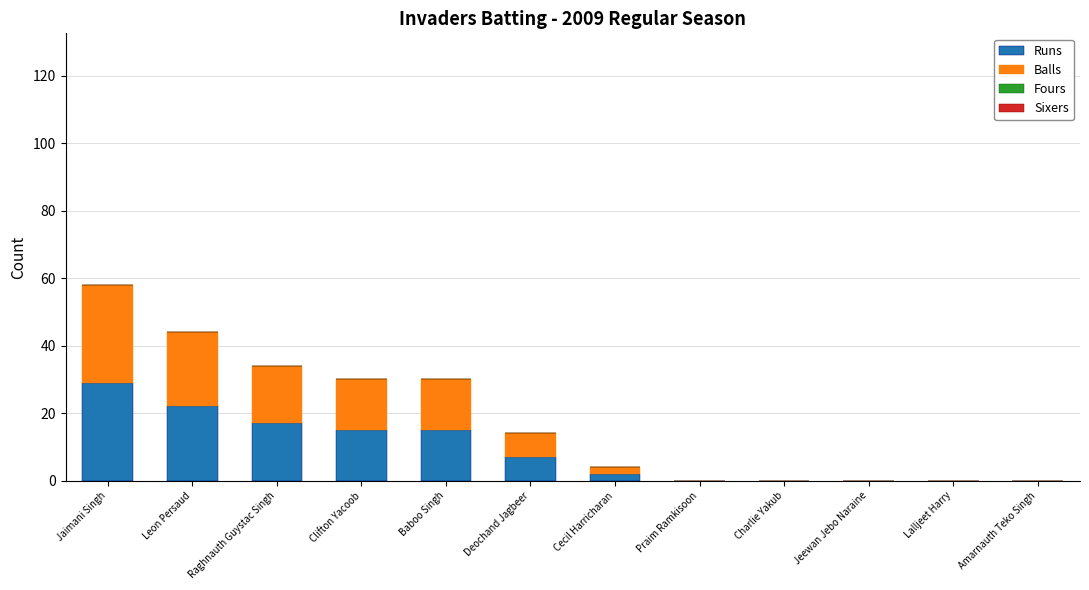

What is the total value across all series at Raghnauth Guystac Singh?

34